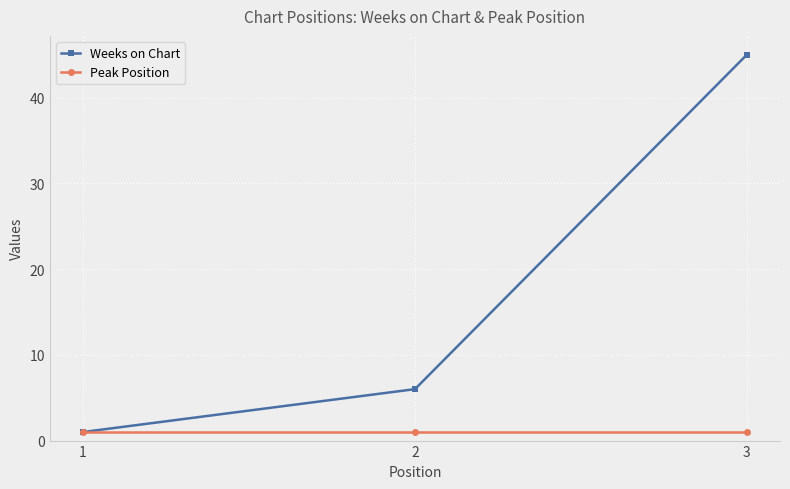

What is the maximum value shown in the chart?

45